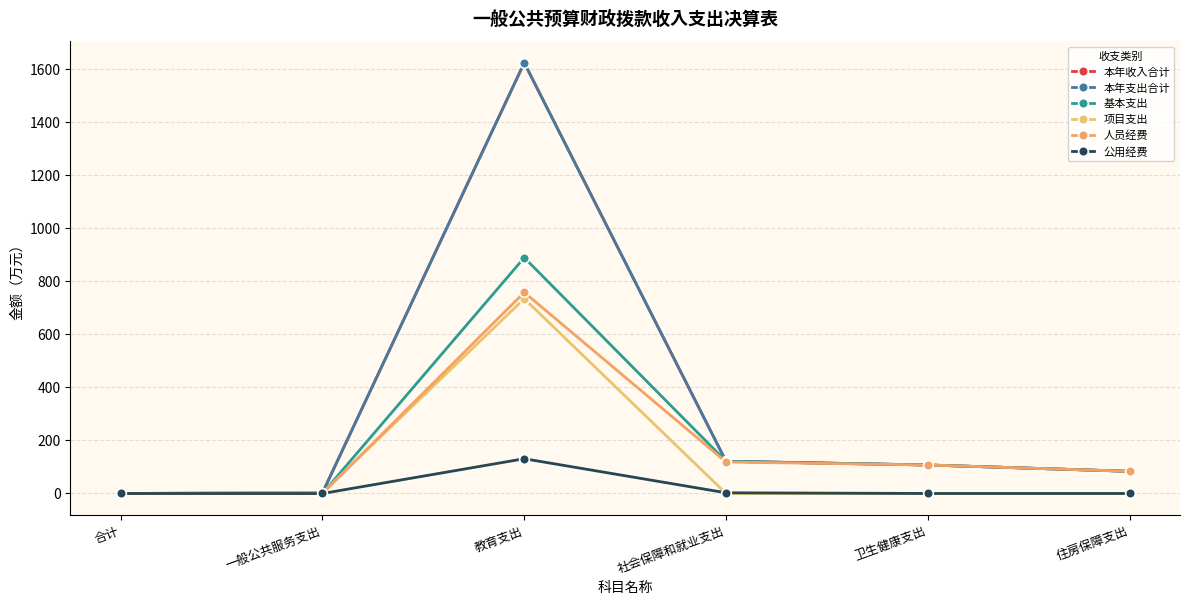

Does the chart have visible grid lines?

Yes